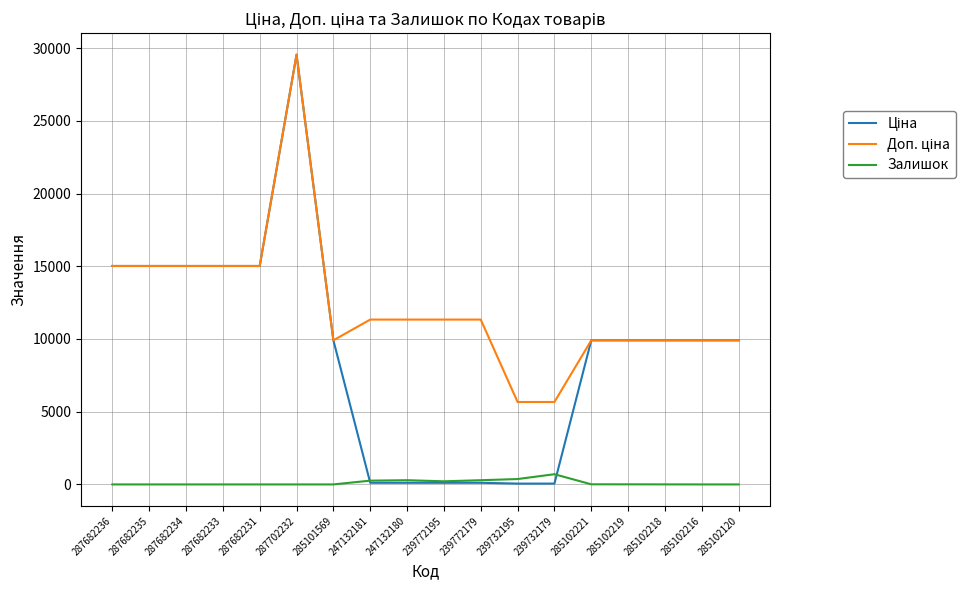

At which category is the sum across all series the highest?

287702232